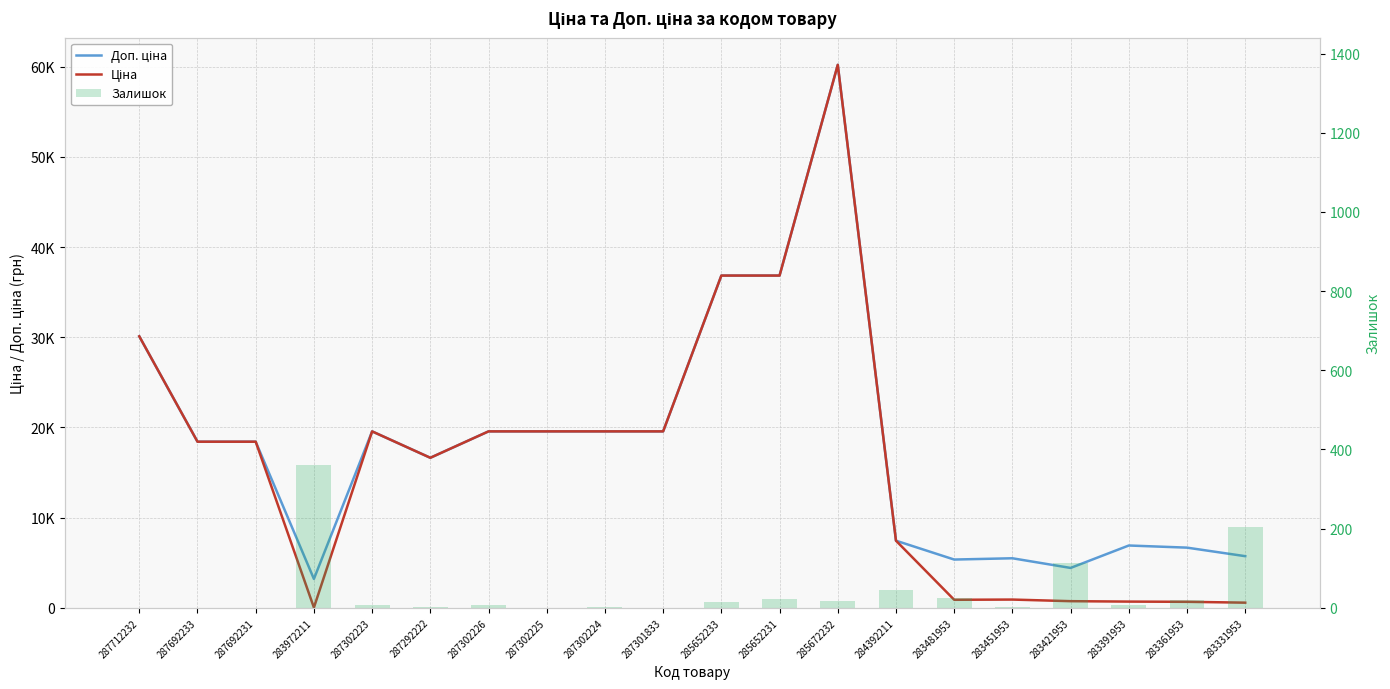

At which label does Залишок reach its peak?

283972211